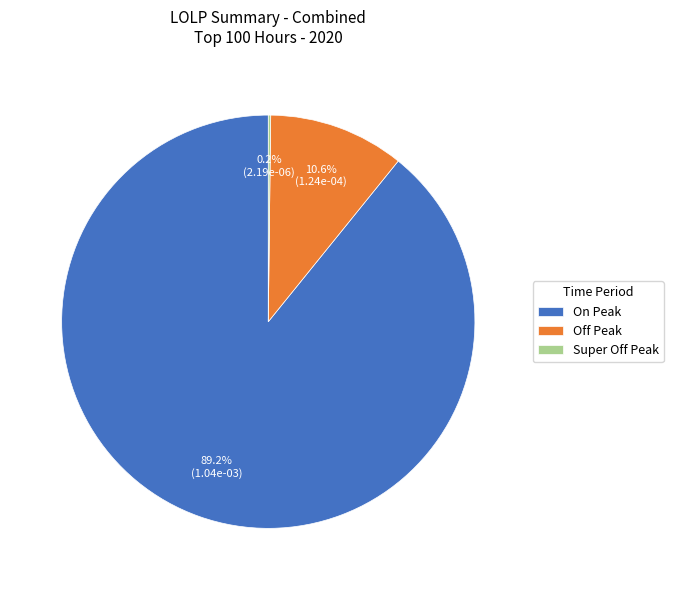

Is there any slice that represents more than half of the pie?

Yes